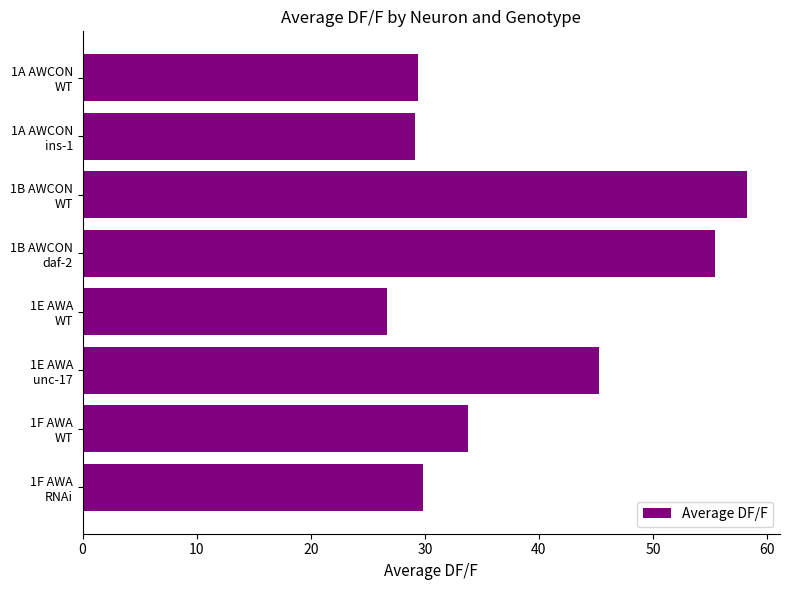

Does the chart contain stacked bars?

No